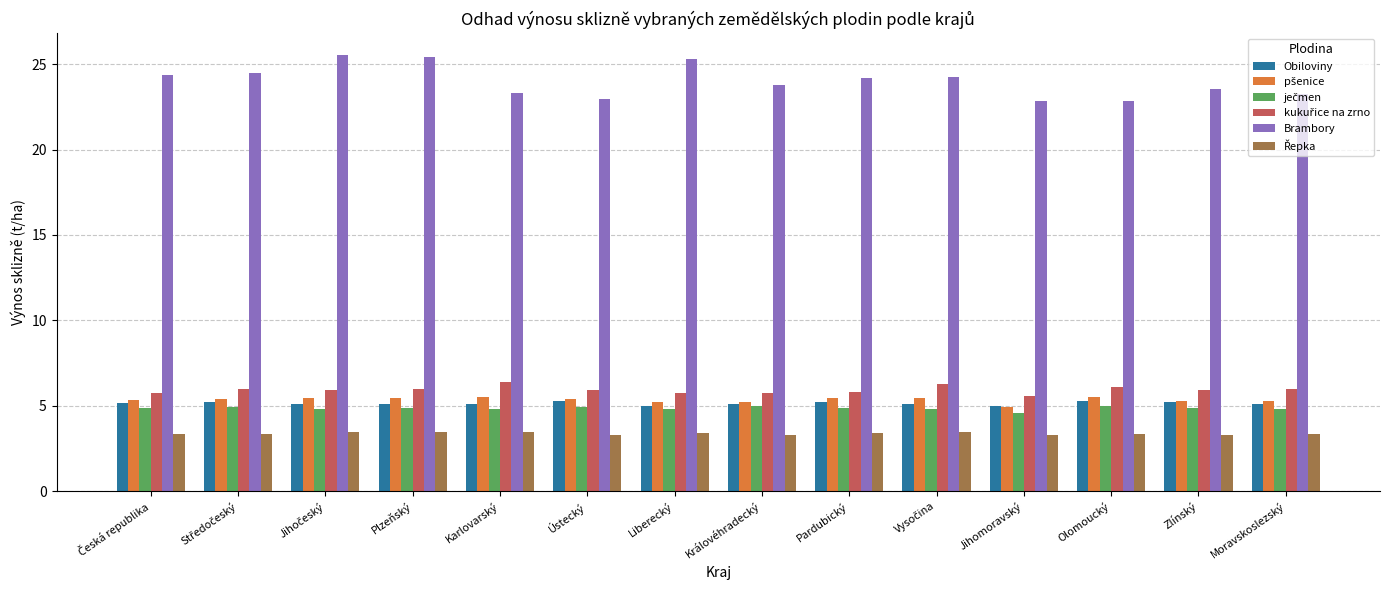

What is the average value of the Brambory series?

24.0